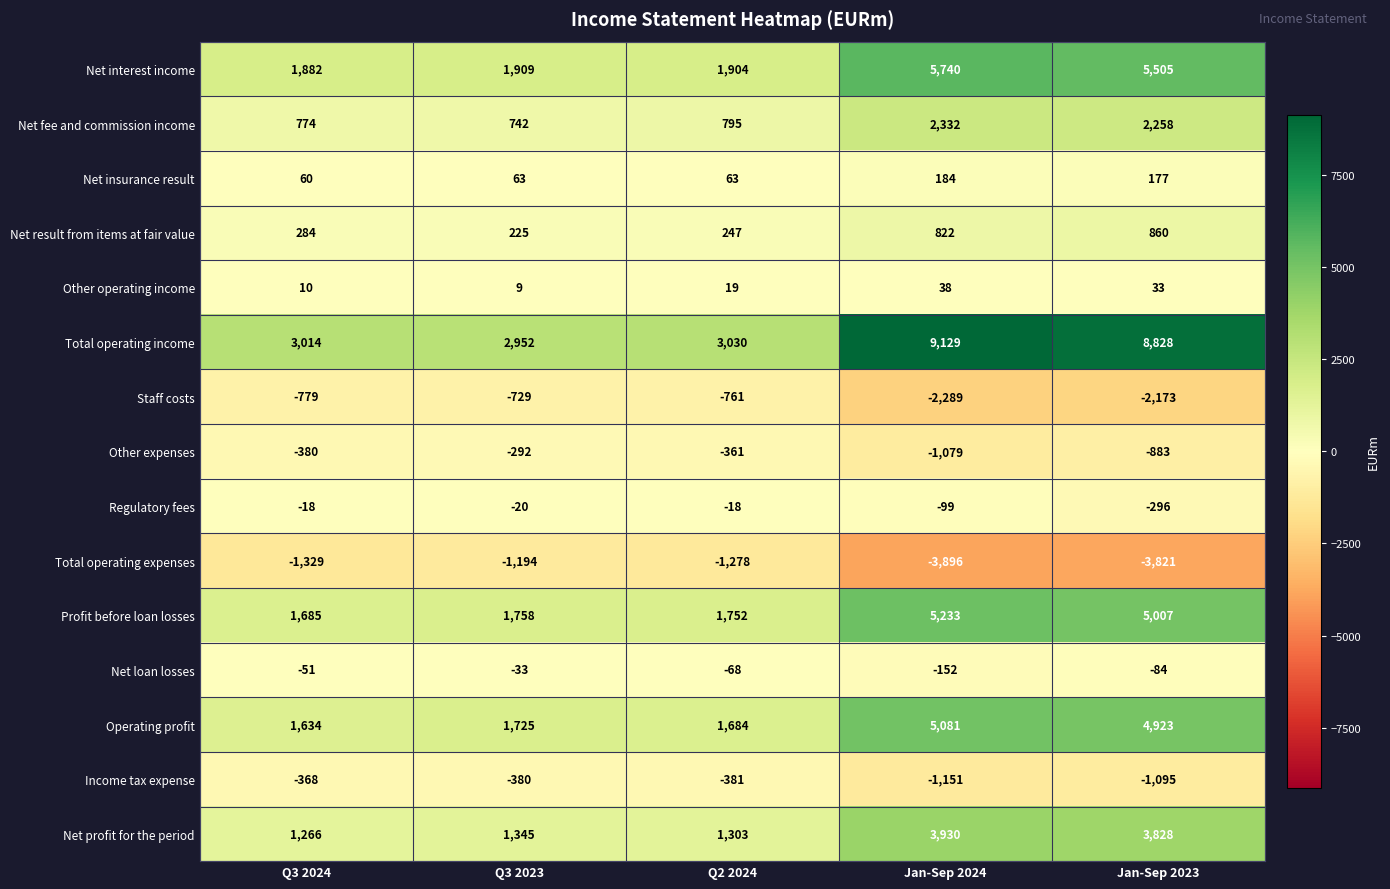

Rank the series at Q2 2024 from lowest to highest value.

Total operating expenses, Staff costs, Income tax expense, Other expenses, Net loan losses, Regulatory fees, Other operating income, Net insurance result, Net result from items at fair value, Net fee and commission income, Net profit for the period, Operating profit, Profit before loan losses, Net interest income, Total operating income